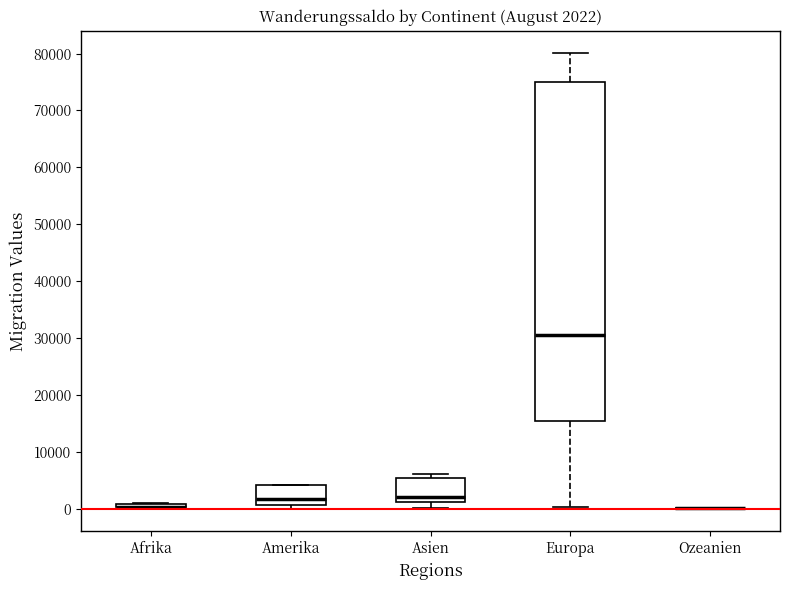

Which box is the tallest, from its lower edge to its upper edge?

Europa